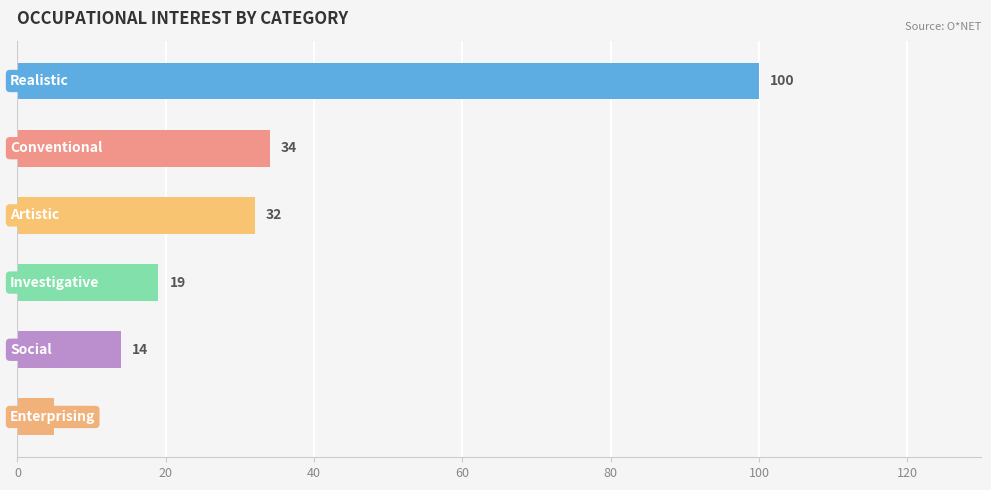

What is the average value?

34